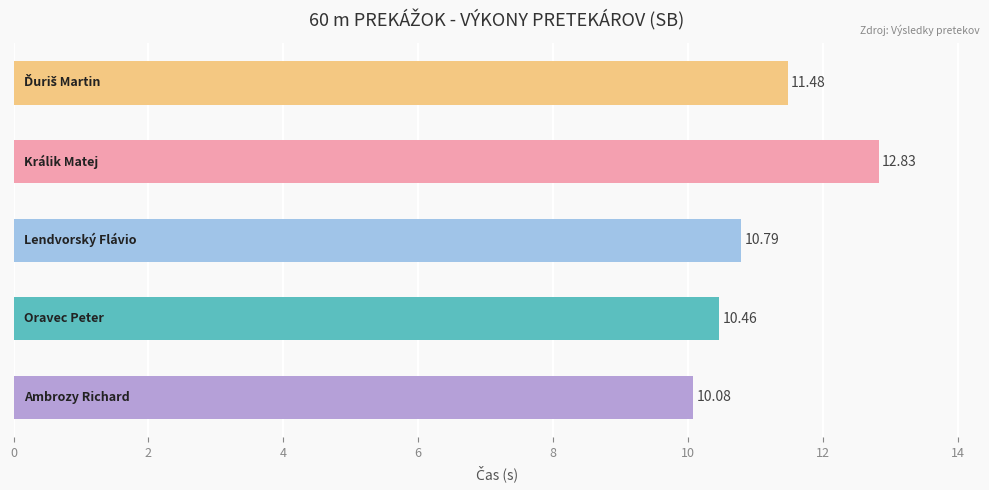

What is the difference between the maximum and second lowest values?

2.4